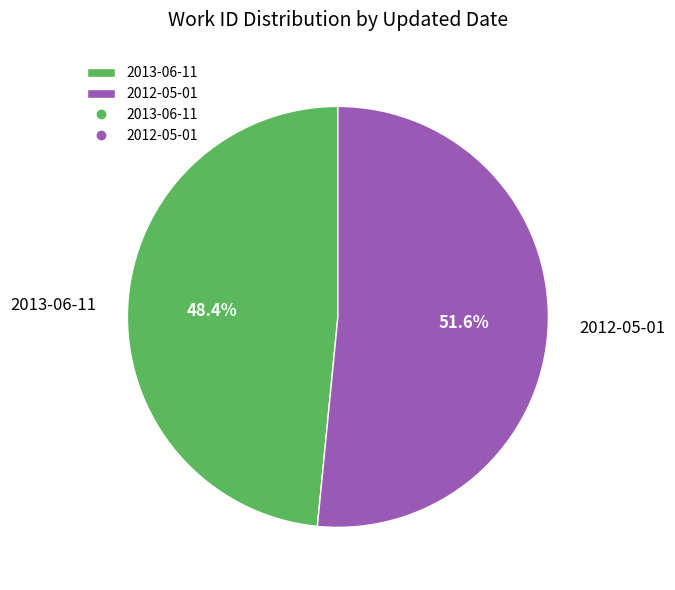

The 2013-06-11 slice represents 54% of the pie. True or false?

False